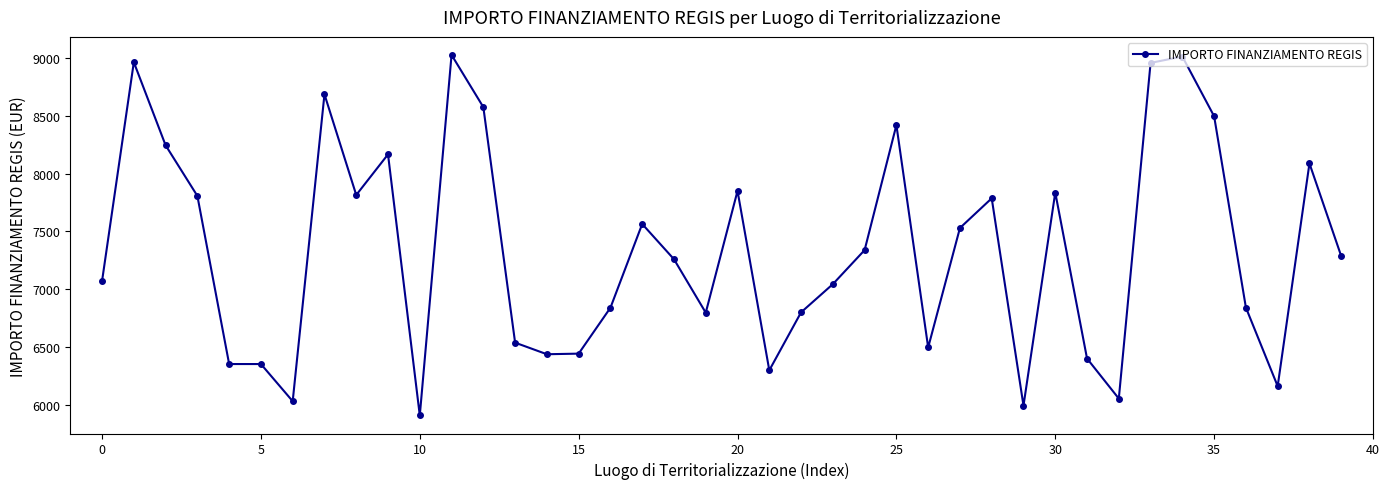

Does the chart have visible grid lines?

No